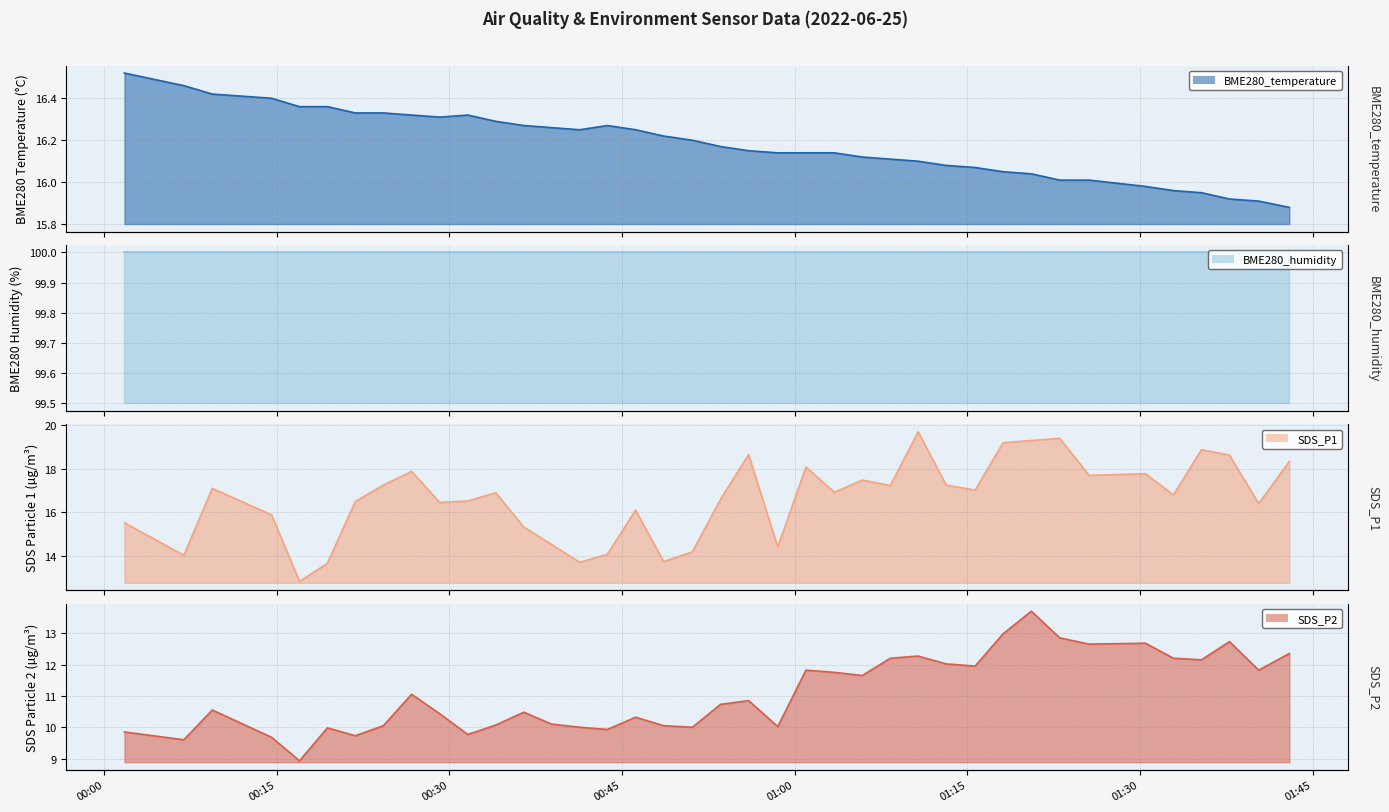

What is the difference between the maximum and minimum values in the BME280_temperature series?

0.6